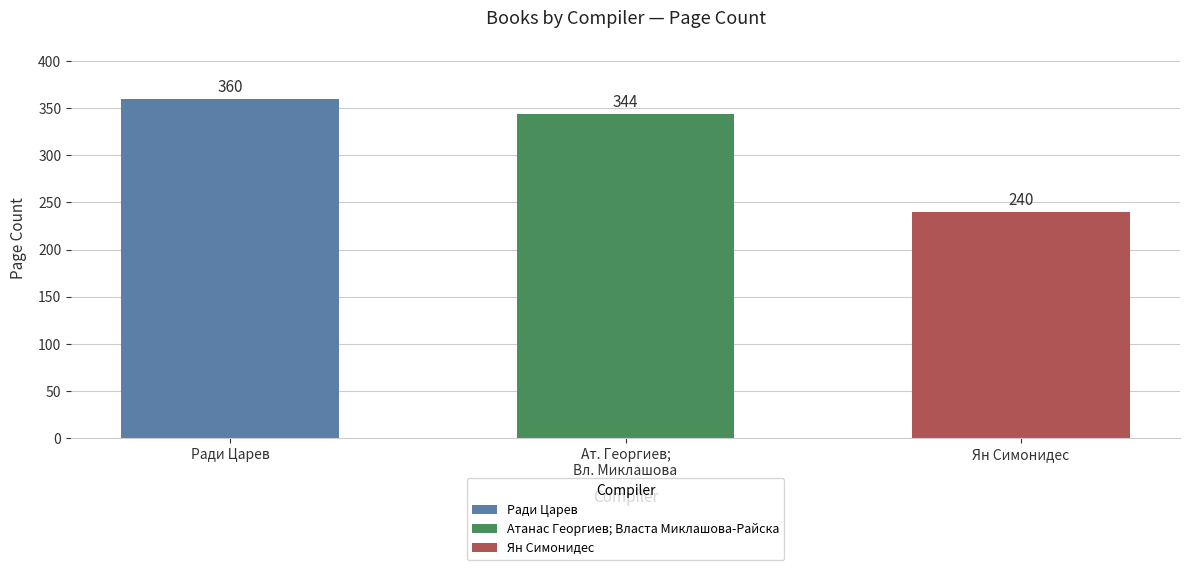

True or false: the data shows 240 at Ян Симонидес.

True